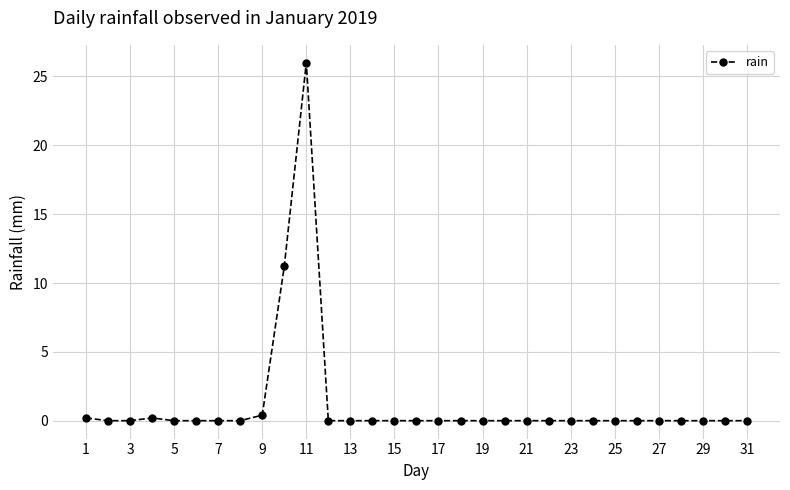

What is the greatest value displayed?

26.0